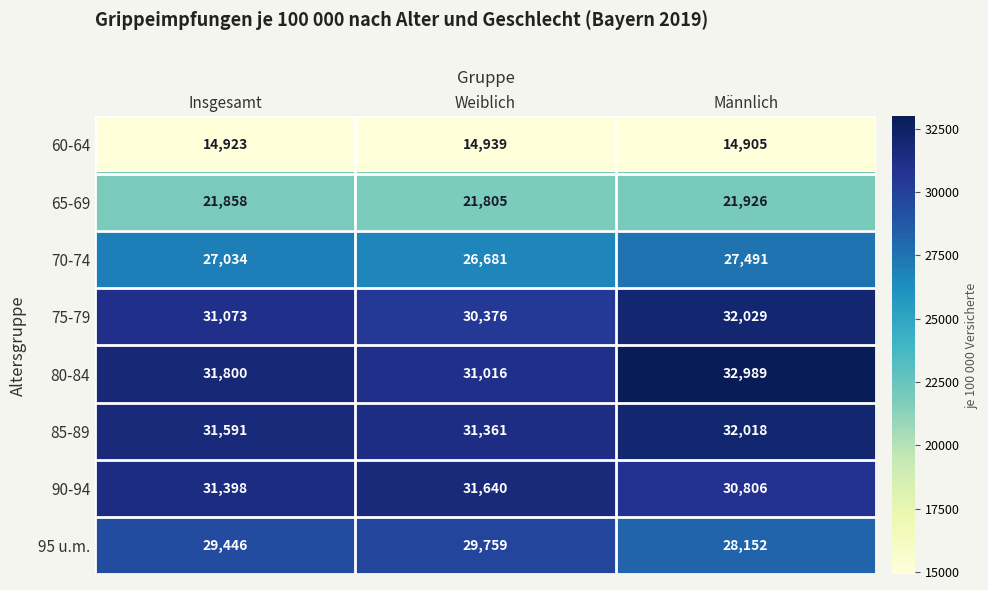

Count the 65-69 values in the range 21805 to 21926.

3